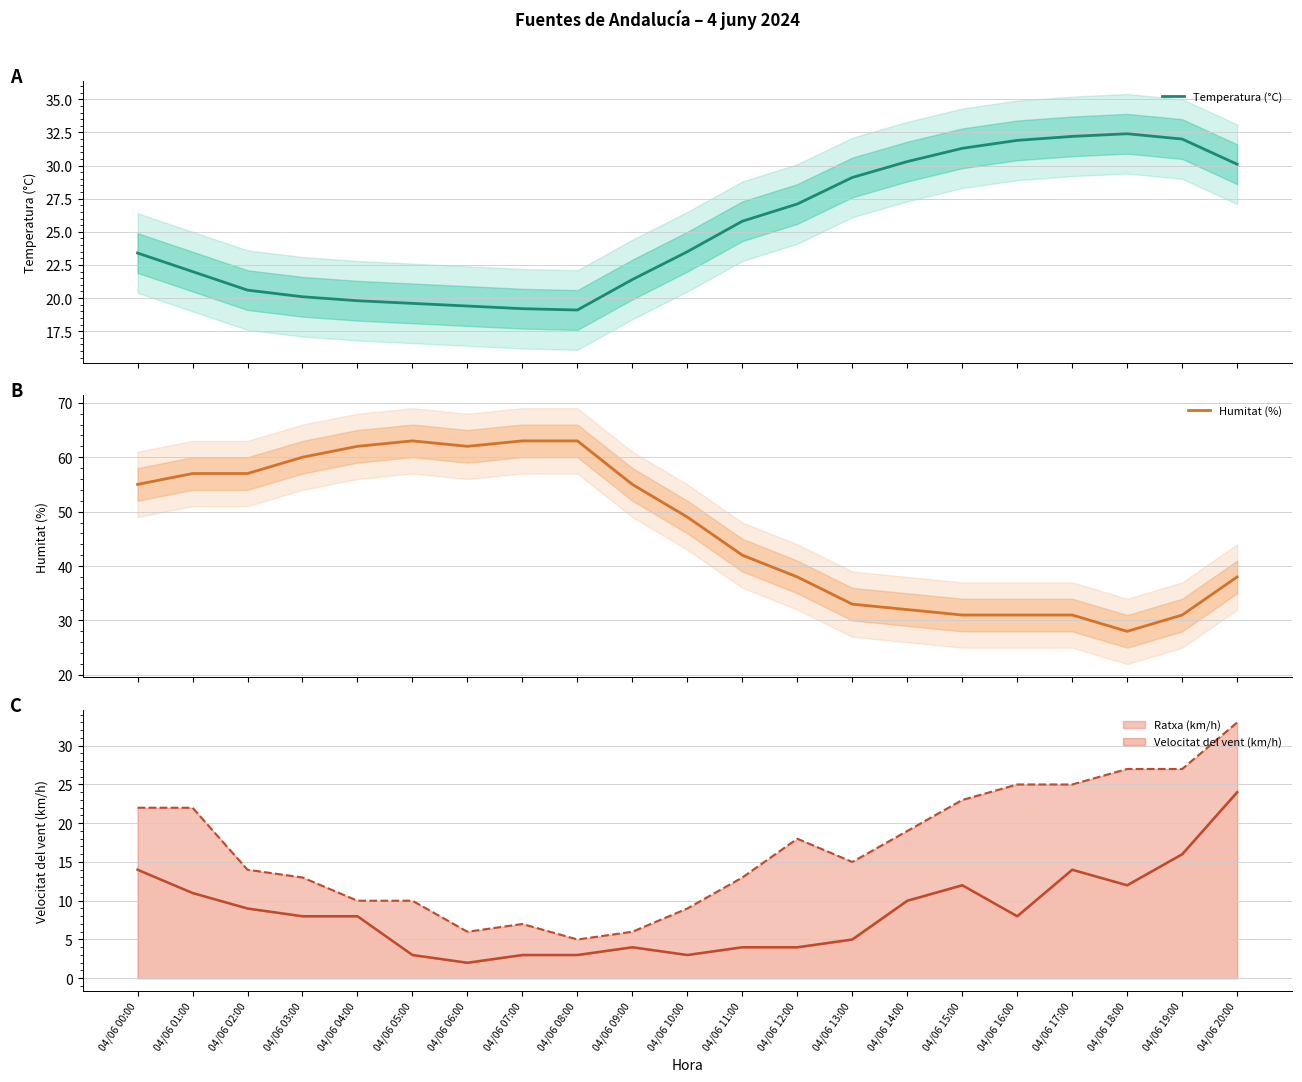

Is it true that Velocitat del vent (km/h) equals 3 at 04/06 08:00?

True